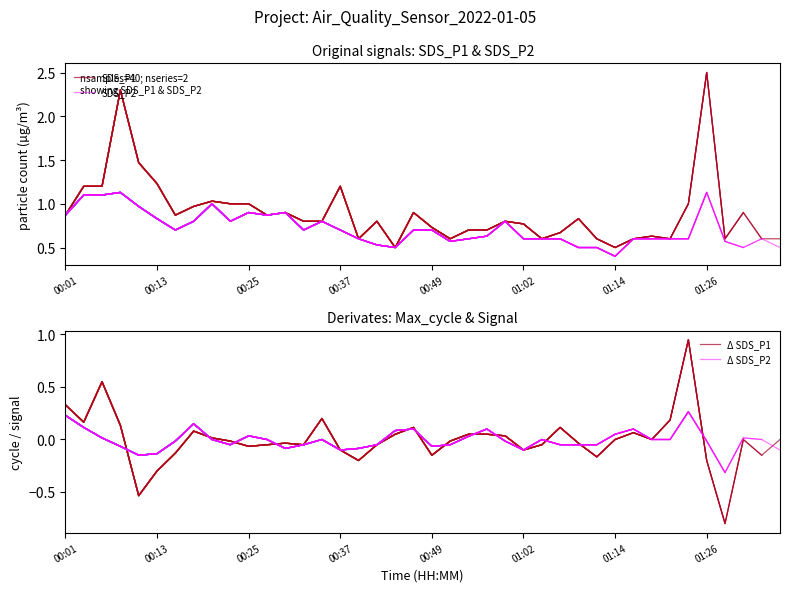

In SDS_P2, how many points are higher than both neighbors (excluding endpoints)?

8